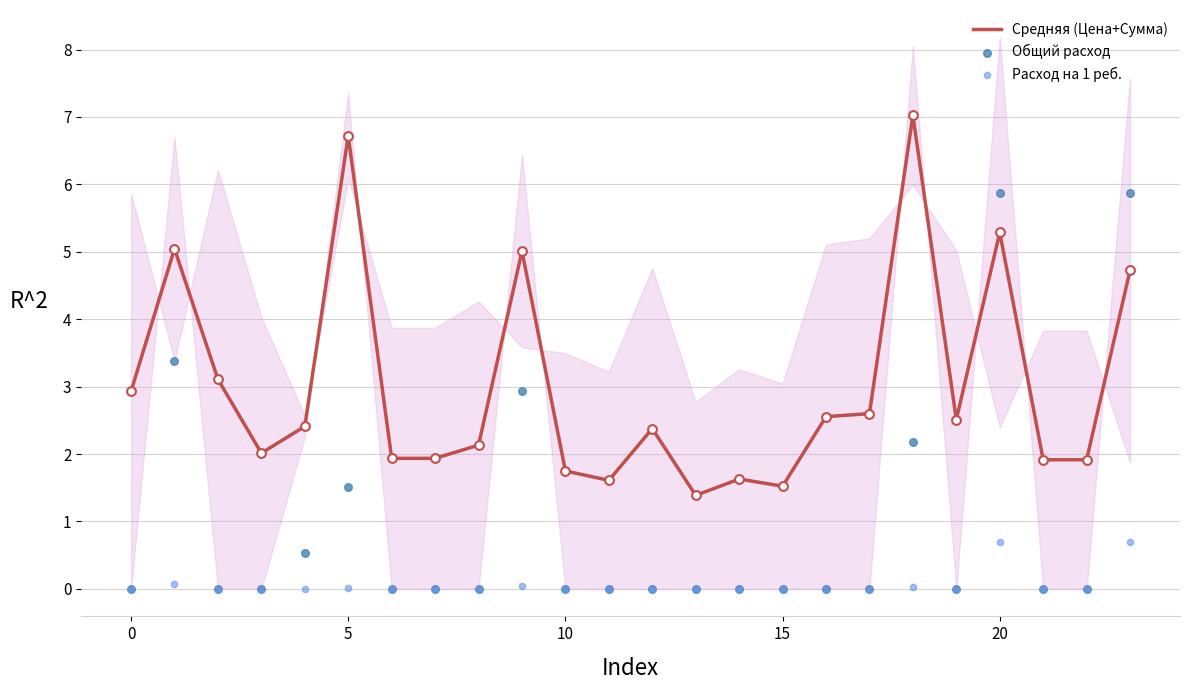

Which series has the widest spread of Y values?

Общий расход